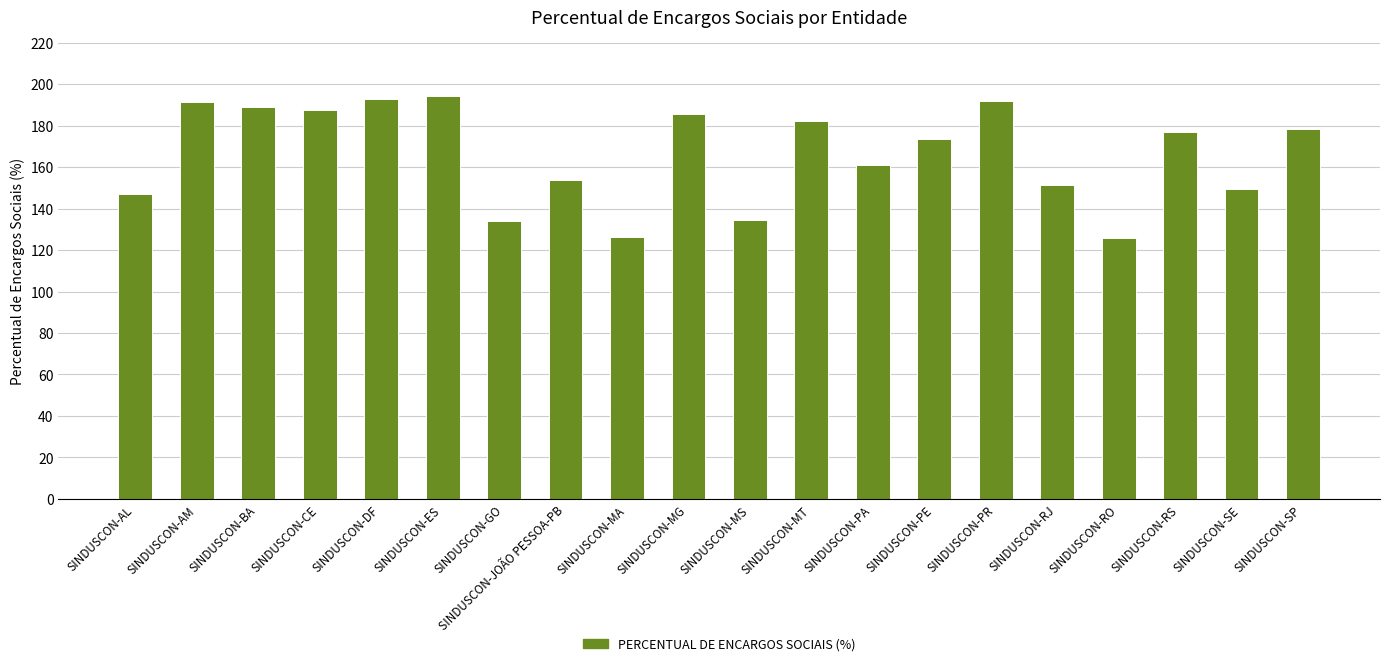

What is the sum of all values?

3326.6